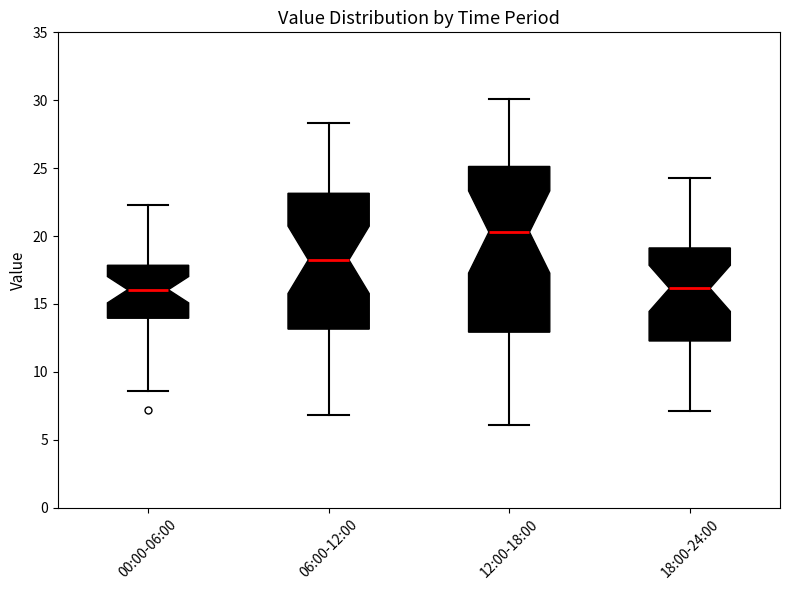

Where does the upper whisker of the box for 12:00-18:00 end on the y-axis? The values are not printed on the chart, so give them approximately, as read against the axis.

30.0